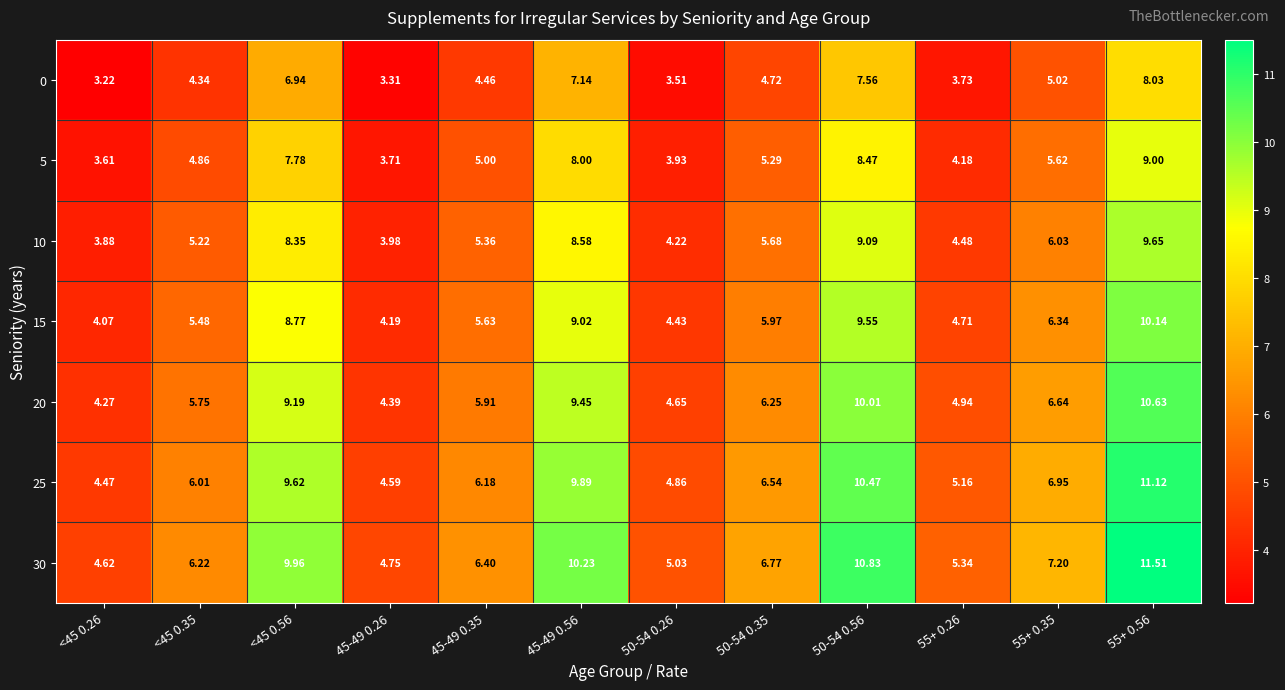

At <45 0.26, list the series in order from largest to smallest.

30, 25, 20, 15, 10, 5, 0